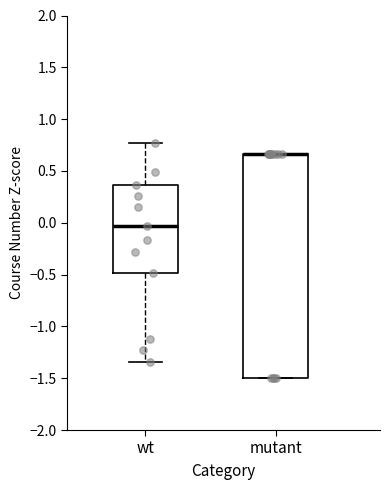

Reading left to right, read every box against the y-axis: the position of its median line, the range the box covers, and the ends of its whiskers. The values are not printed on the chart, so give them approximately, as read against the axis.

wt: median -0.05, box -0.50 to 0.35, whiskers -1.35 to 0.75
mutant: median 0.65 (drawn on the box's upper edge), box -1.50 to 0.65, whiskers -1.50 to 0.65